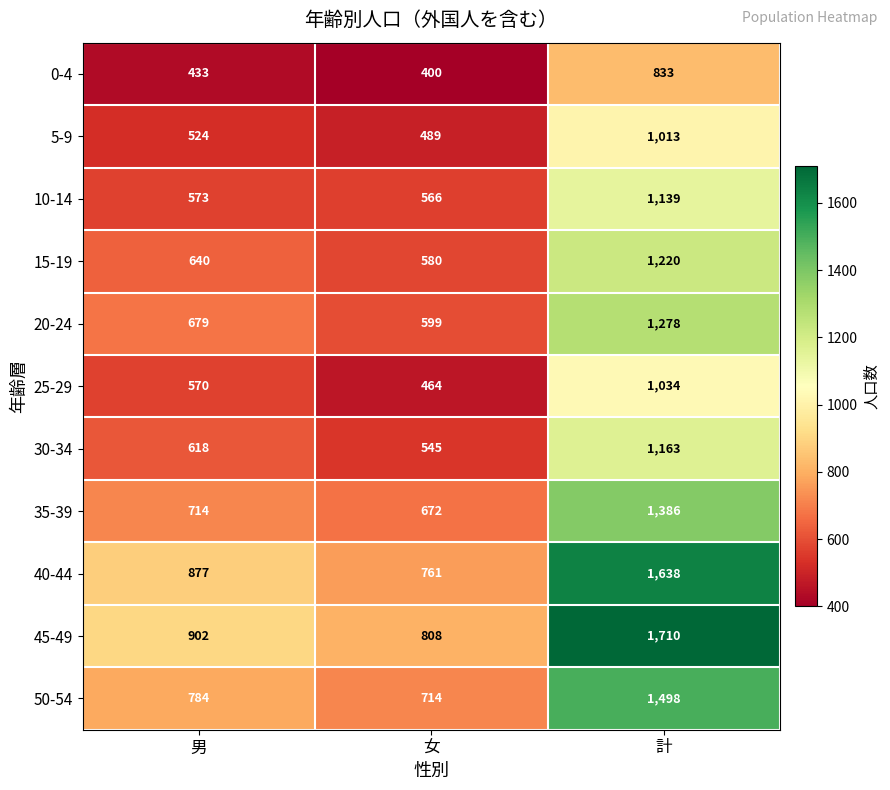

Rank the series at 男 from highest to lowest value.

45-49, 40-44, 50-54, 35-39, 20-24, 15-19, 30-34, 10-14, 25-29, 5-9, 0-4